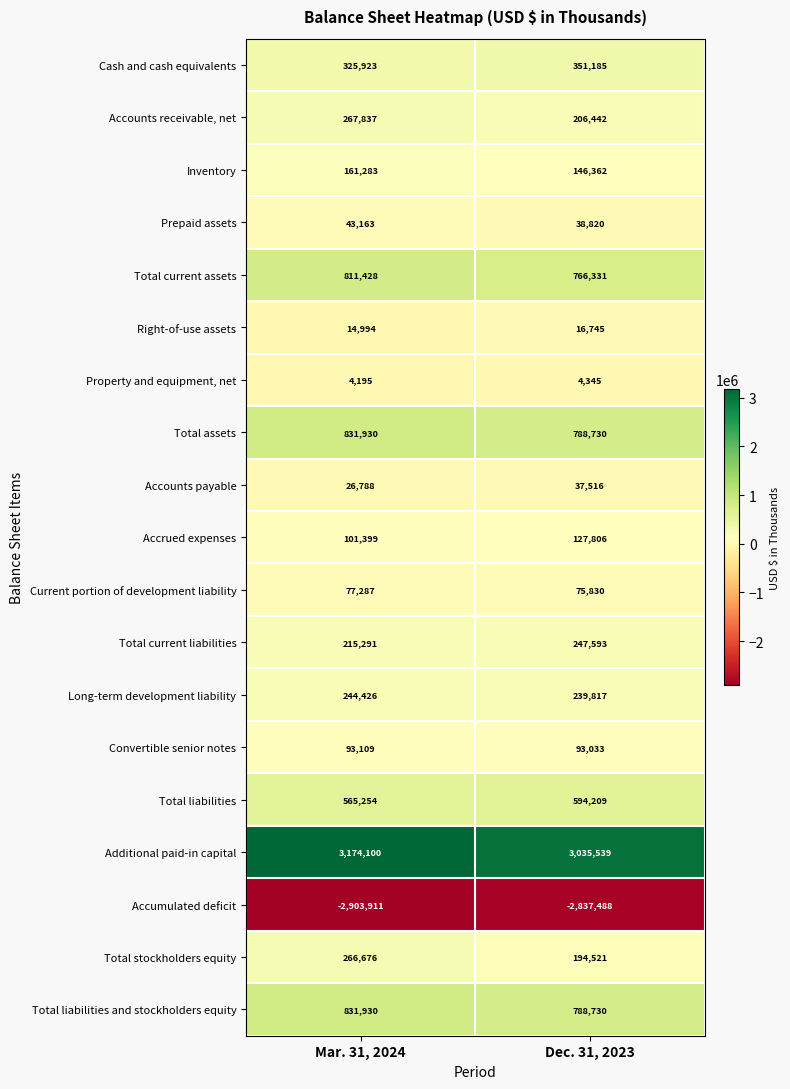

Which category has the lowest value in the Long-term development liability series?

Dec. 31, 2023